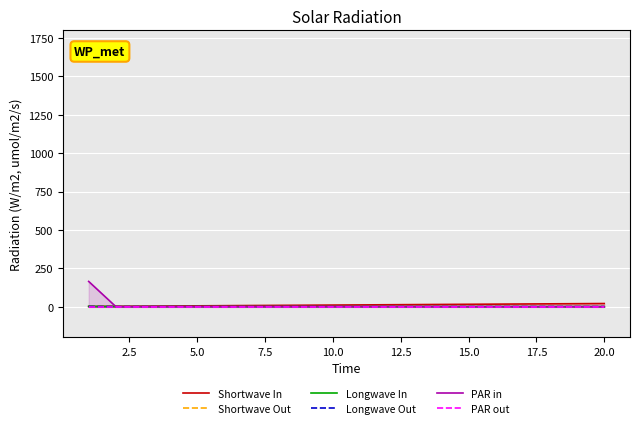

Rank the series by their maximum value, from lowest to highest.

PAR out, Longwave Out, Longwave In, Shortwave Out, Shortwave In, PAR in